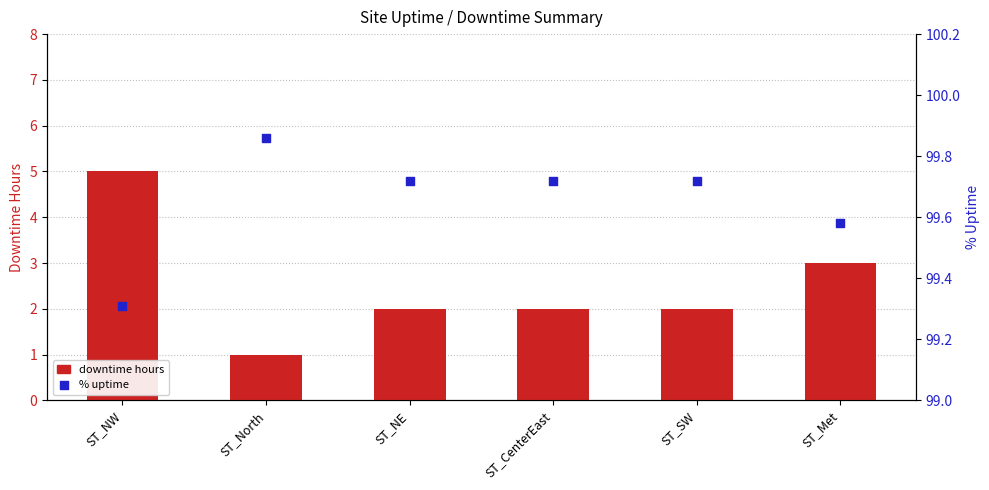

Which series contains the highest Y value?

% uptime